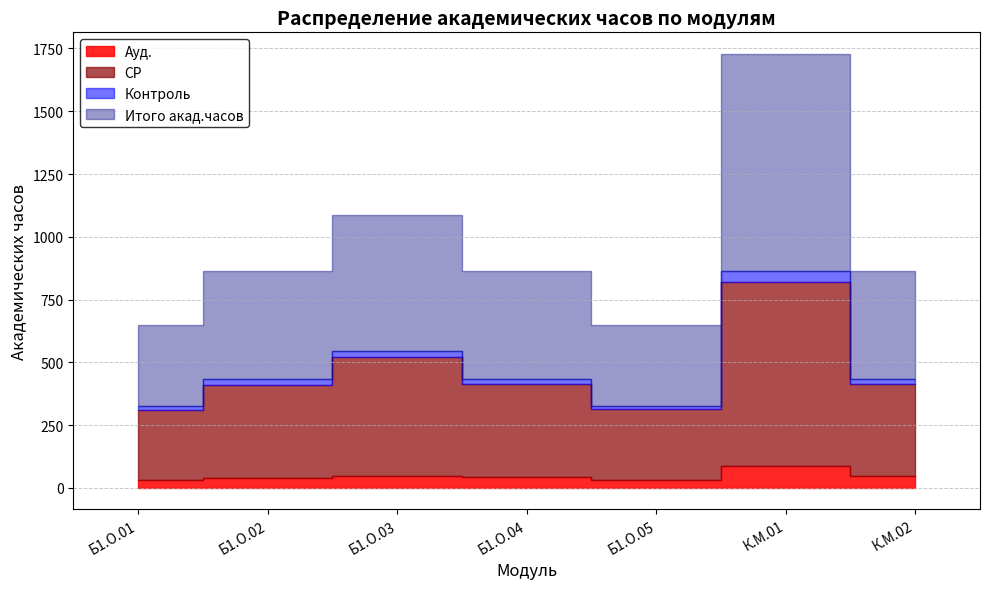

True or false: СР and Ауд. cross at least once.

False